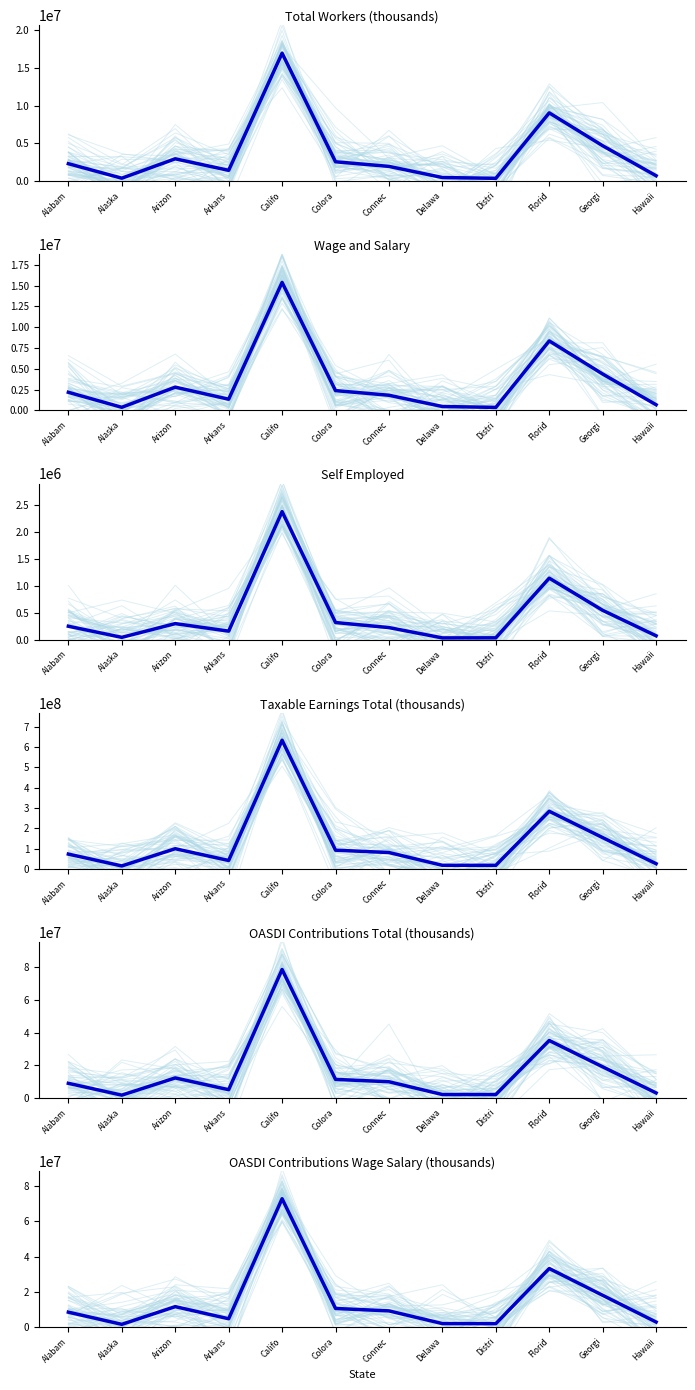

At which category is the sum across all series the highest?

Califo